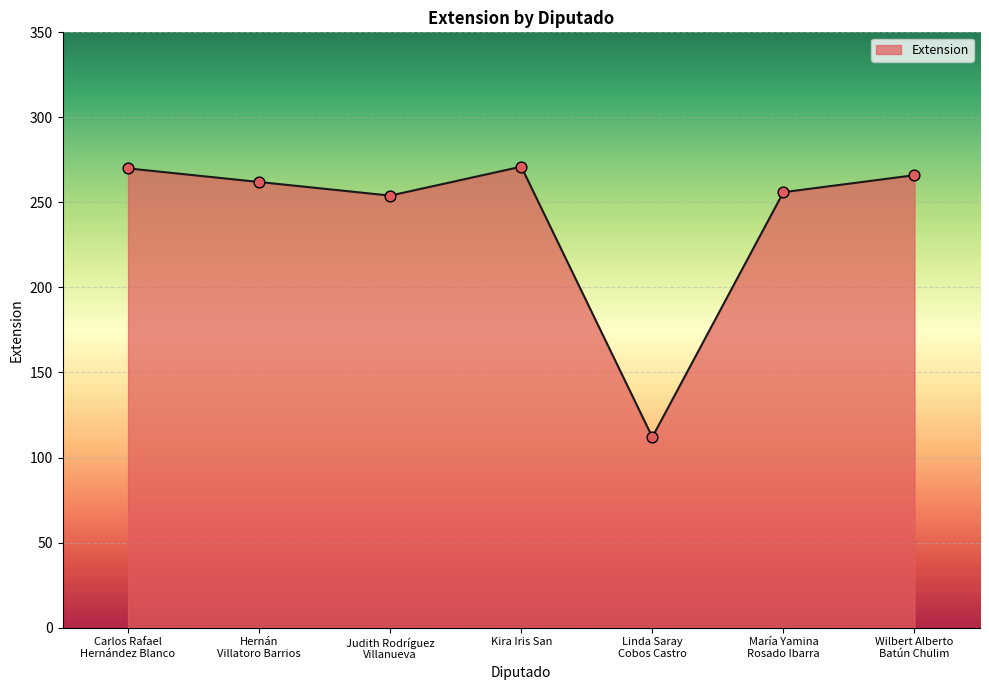

Between Hernán
Villatoro Barrios and Carlos Rafael
Hernández Blanco, which is larger?

Carlos Rafael
Hernández Blanco